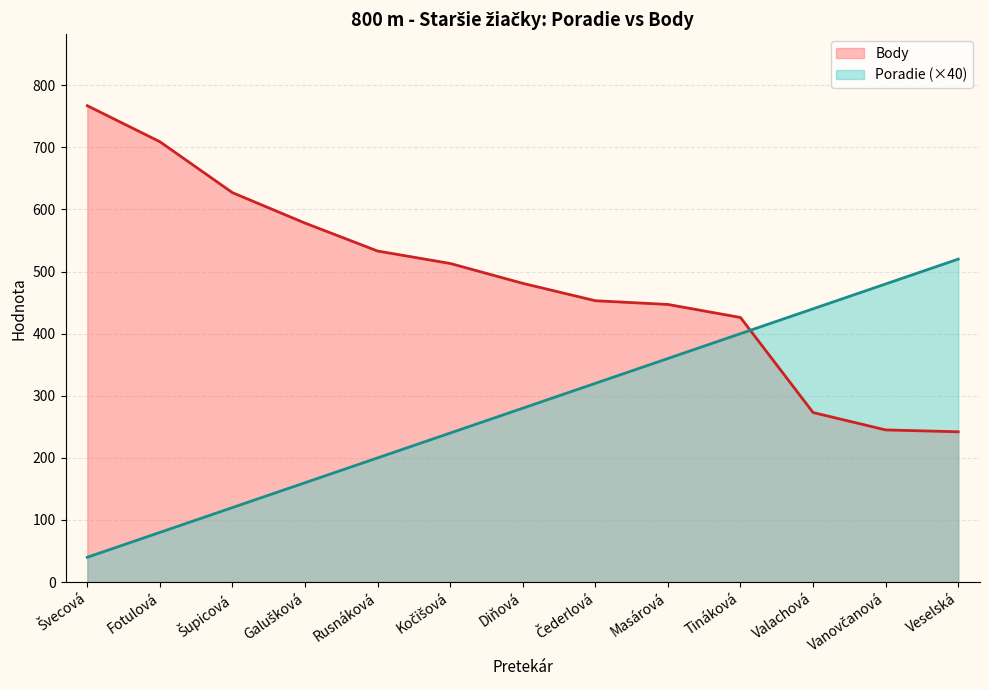

Between which two adjacent categories do Body and Poradie first intersect?

Tináková and Valachová